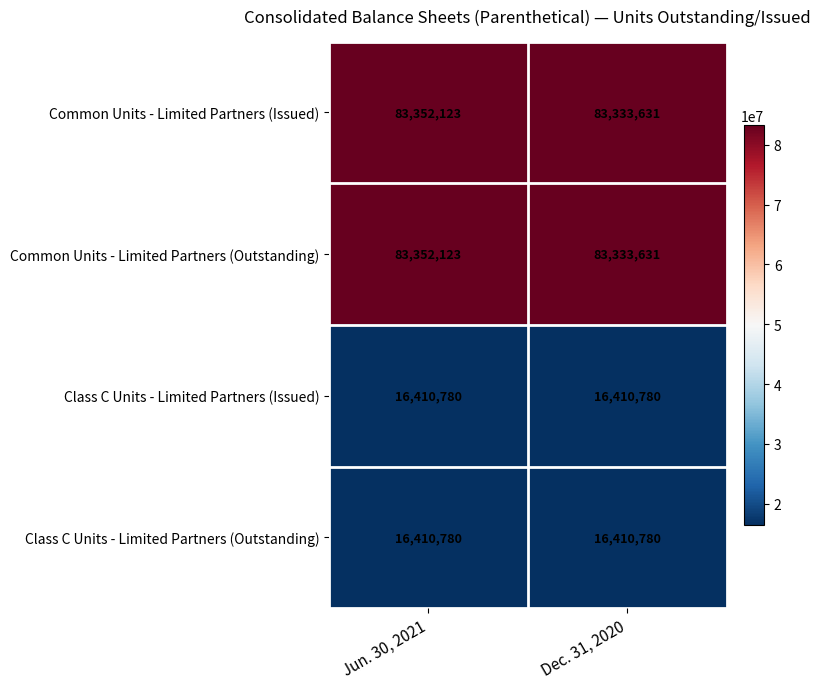

Reading left to right, extract all data points from this chart.

Common Units - Limited Partners (Issued): 83352123	83333631
Common Units - Limited Partners (Outstanding): 83352123	83333631
Class C Units - Limited Partners (Issued): 16410780	16410780
Class C Units - Limited Partners (Outstanding): 16410780	16410780